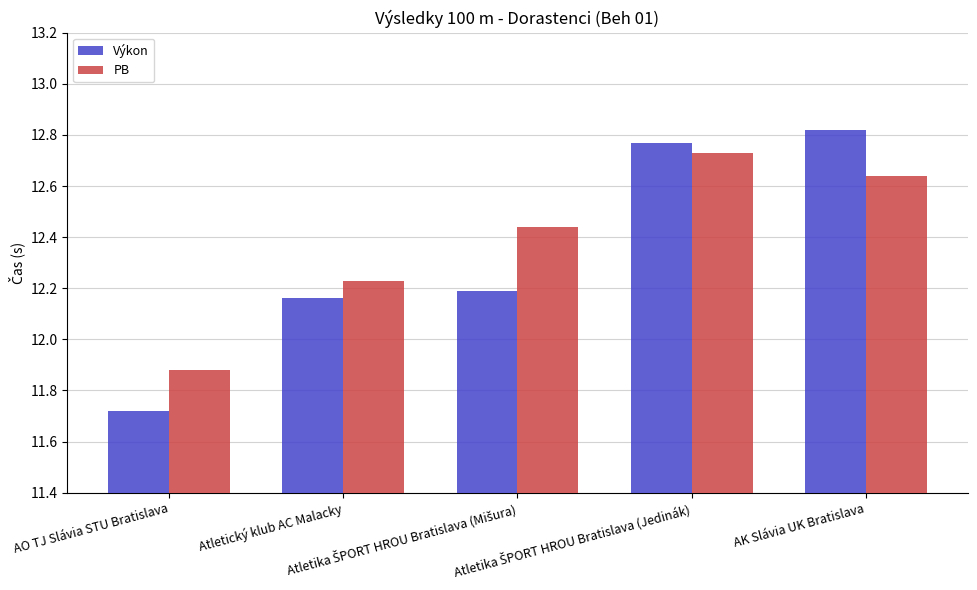

How many PB values are between 12 and 13?

4